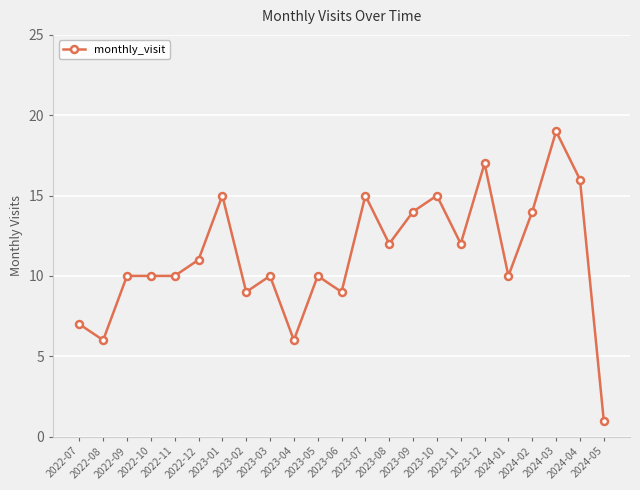

What is the average value?

11